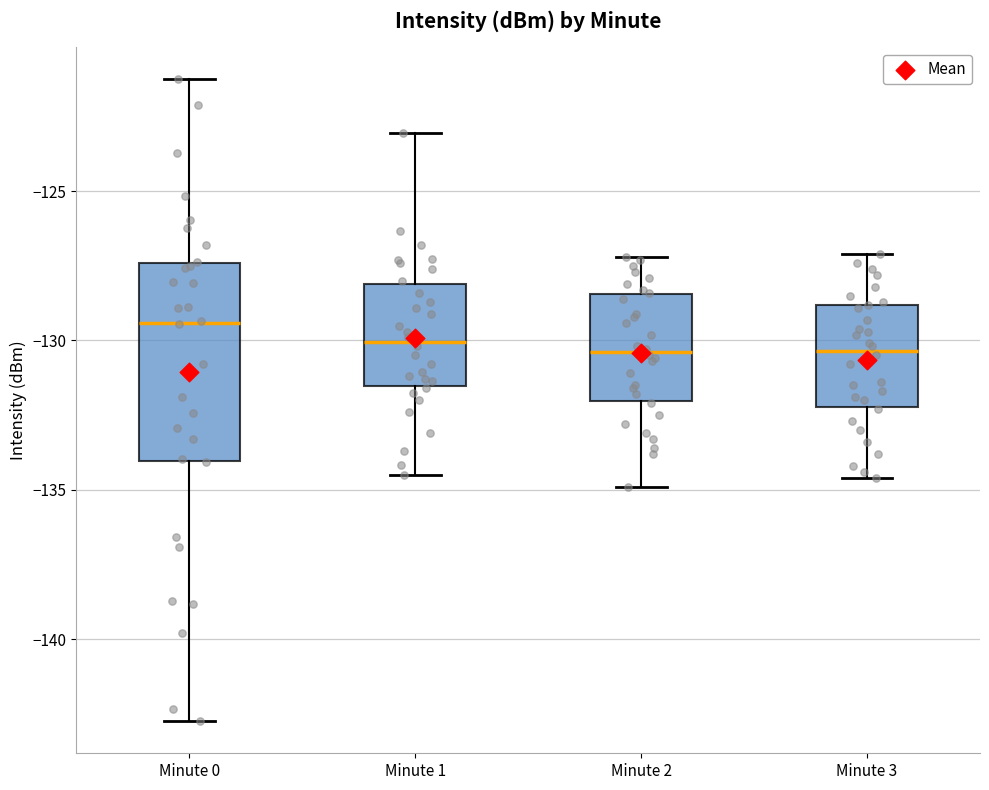

Reading left to right, read every box against the y-axis: the position of its median line, the range the box covers, and the ends of its whiskers. The values are not printed on the chart, so give them approximately, as read against the axis.

Minute 0: median -129.5, box -134.0 to -127.5, whiskers -142.5 to -121.0
Minute 1: median -130.0, box -131.5 to -128.0, whiskers -134.5 to -123.0
Minute 2: median -130.5, box -132.0 to -128.5, whiskers -135.0 to -127.0
Minute 3: median -130.5, box -132.0 to -129.0, whiskers -134.5 to -127.0